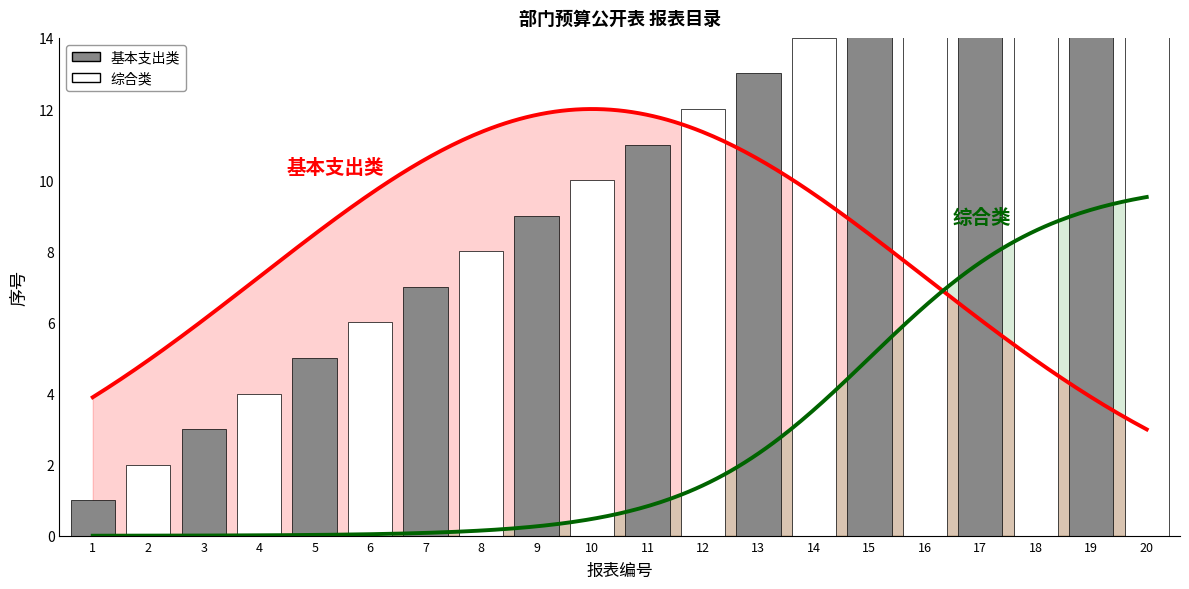

Where does the data first go above 11?

12